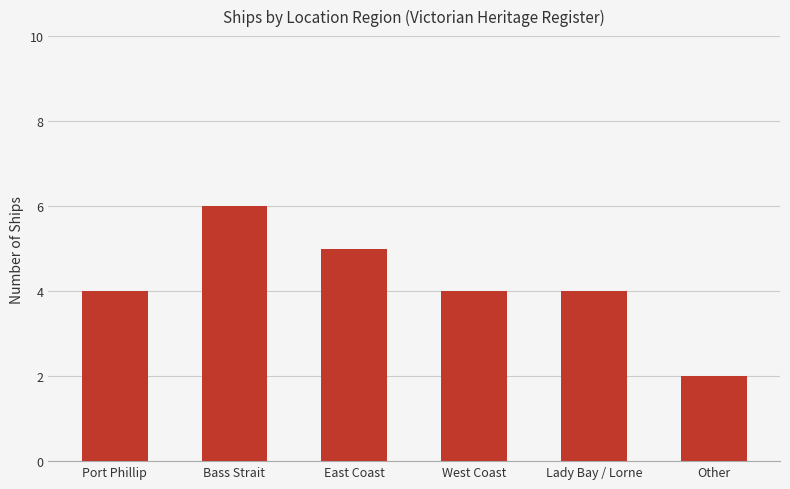

What is the label of the 3rd bar from the left?

East Coast